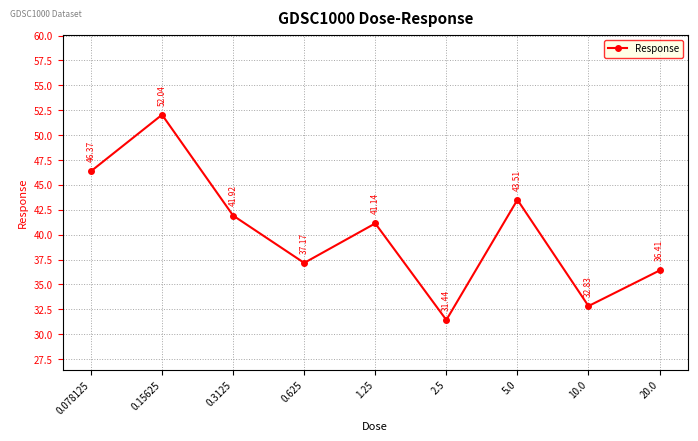

What is the maximum value shown in the chart?

52.0